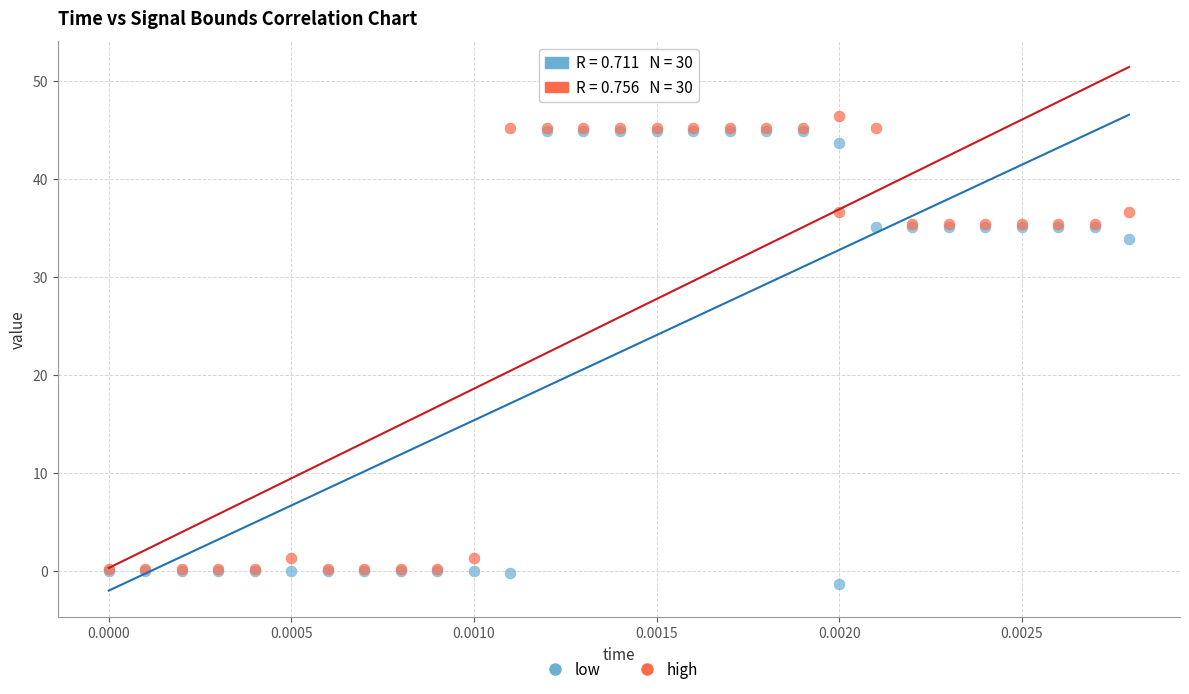

Which series contains the highest Y value?

high